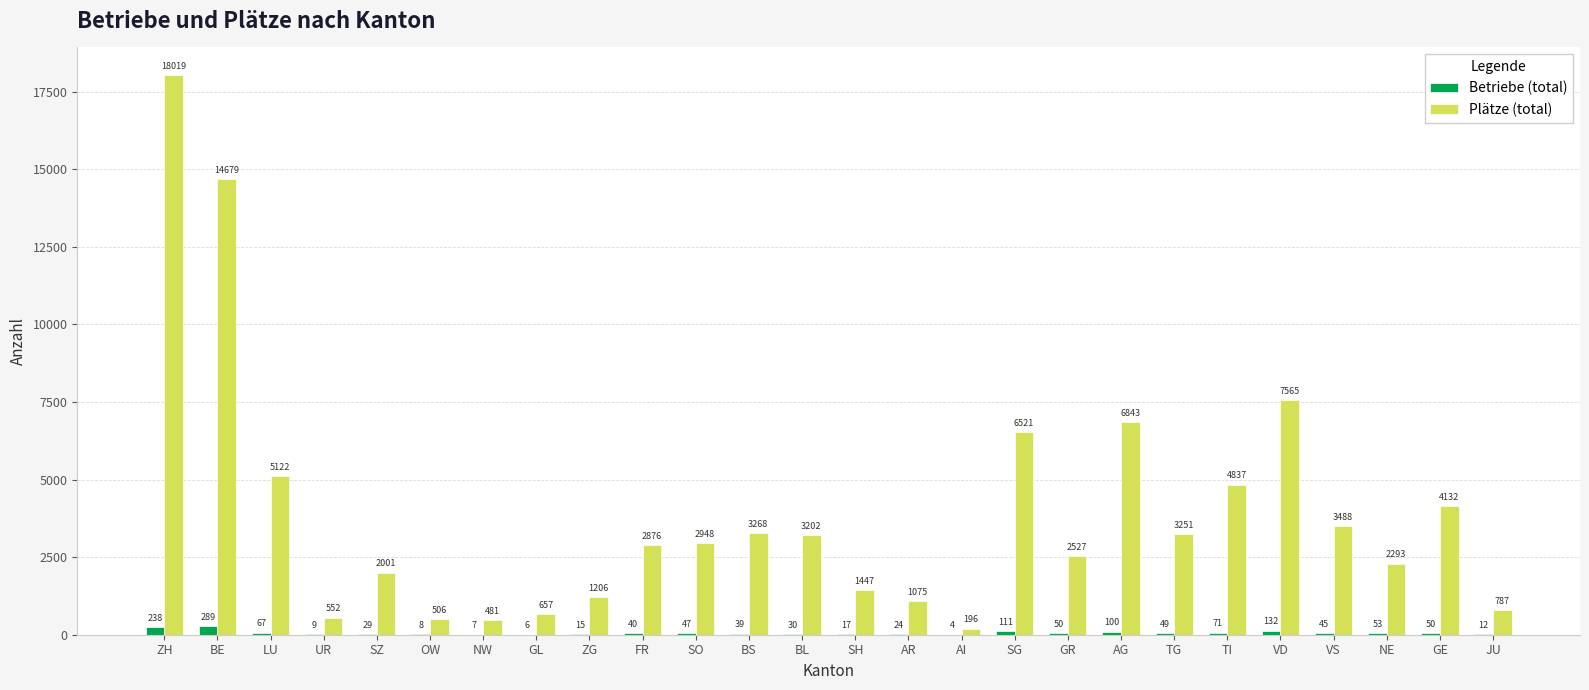

What is the sum of all Betriebe (total) values?

1542